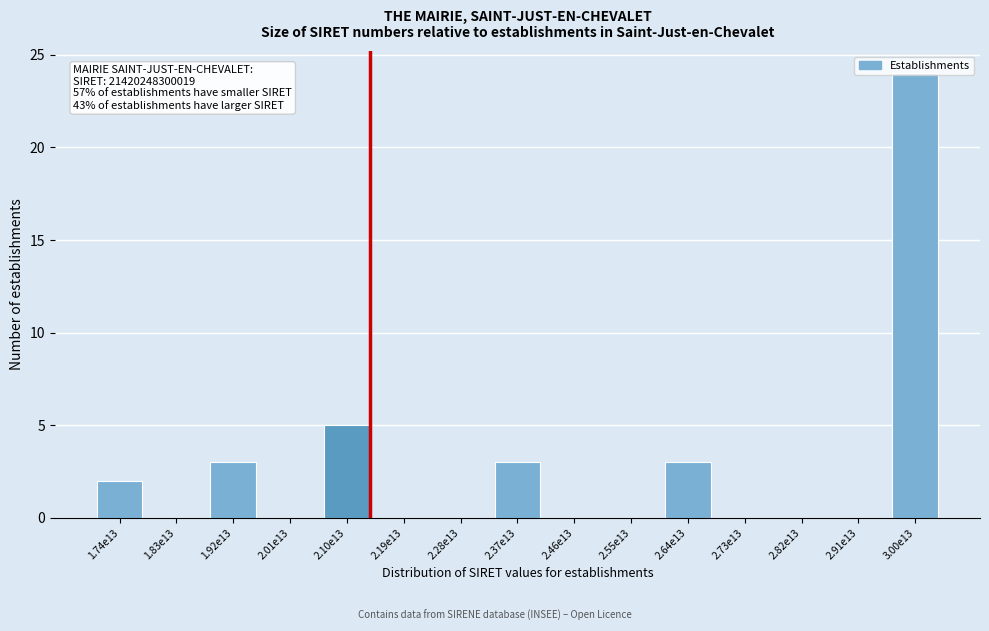

What is the greatest value displayed?

24